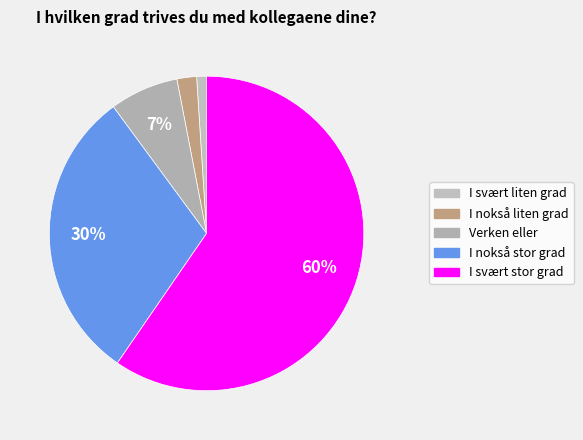

To the nearest percent, what is the combined percentage of I svært stor grad and I nokså stor grad?

90%